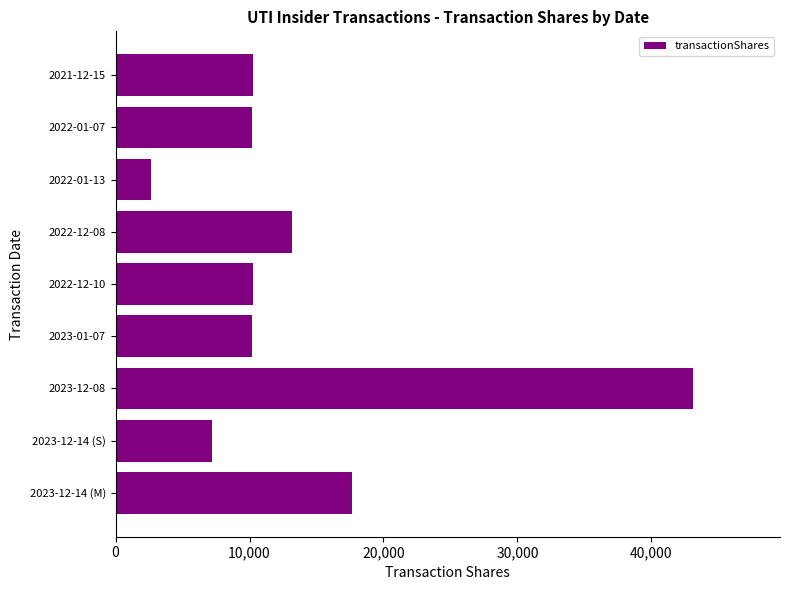

How many distinct data groups are displayed?

1